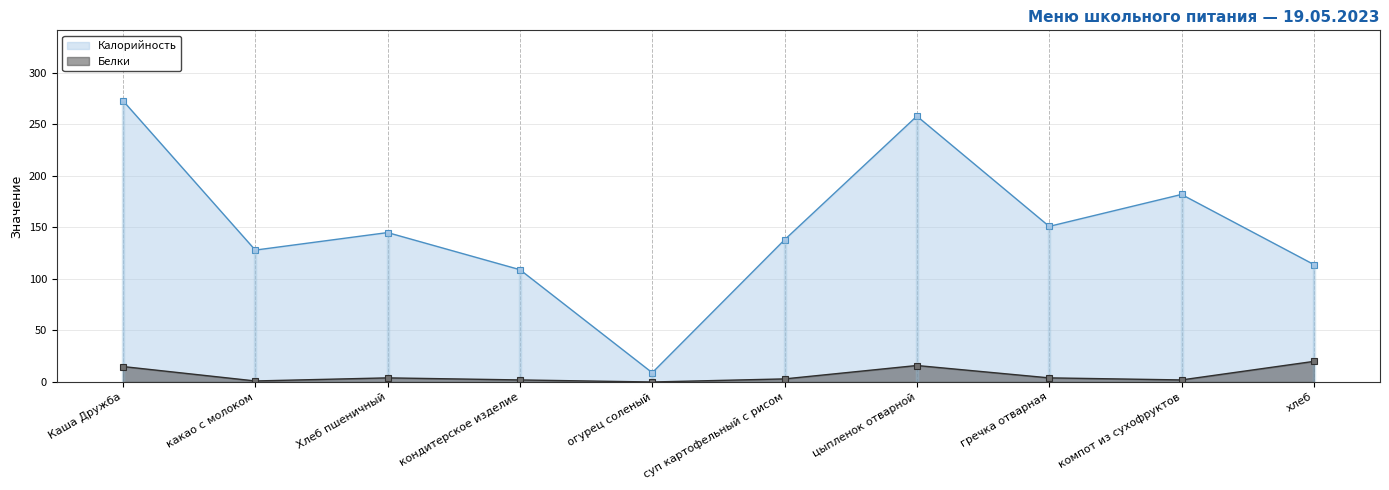

True or false: Белки and Калорийность intersect in this chart.

False